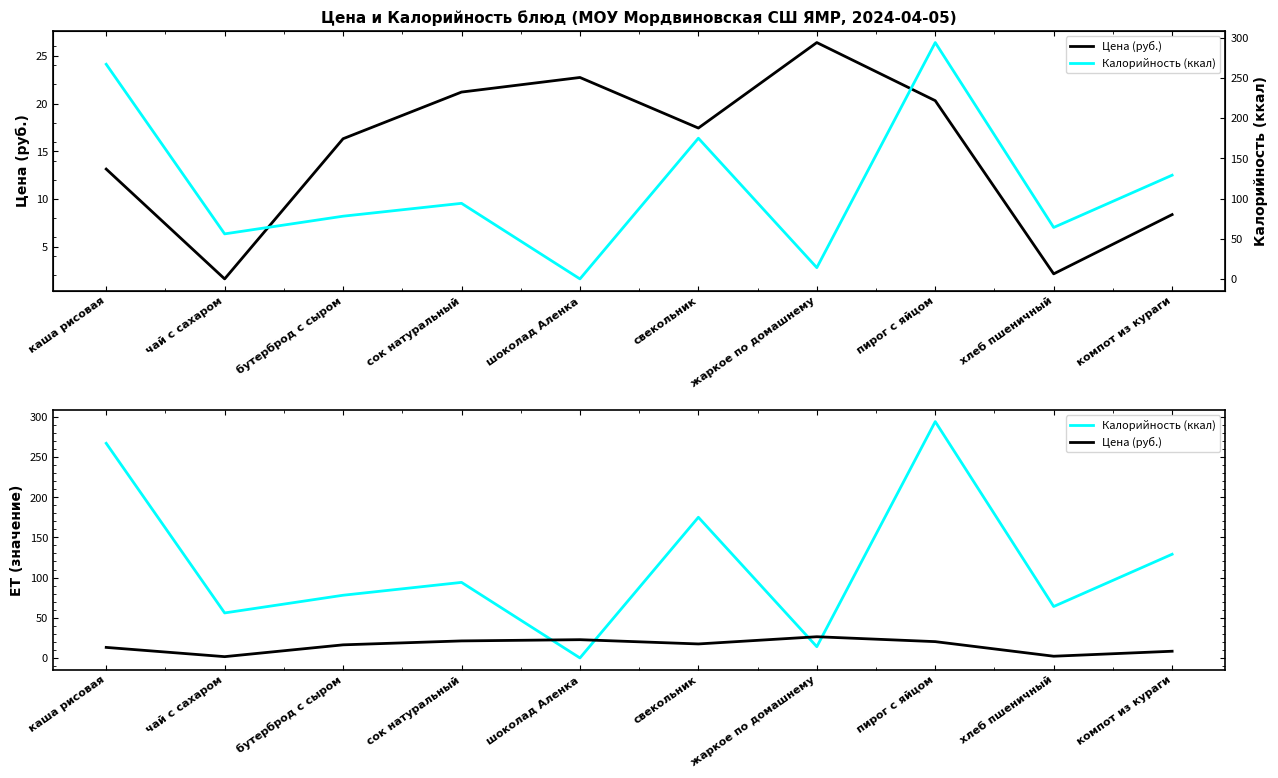

At пирог с яйцом, list the series in order from smallest to largest.

Цена (руб.), Калорийность (ккал)